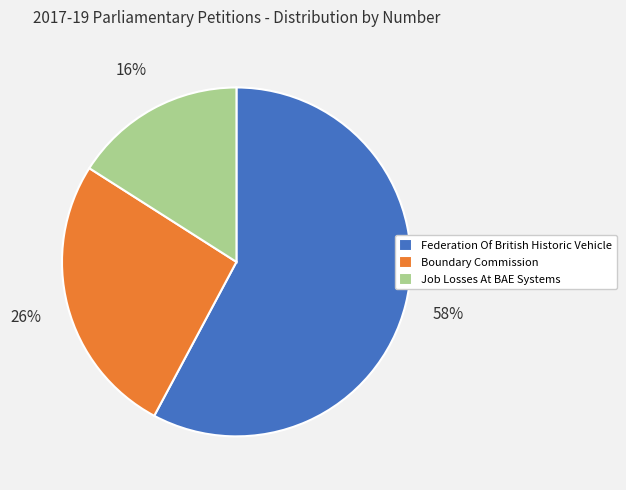

Approximately how many times larger is the value at Boundary Commission compared to Job Losses At BAE Systems?

1.6